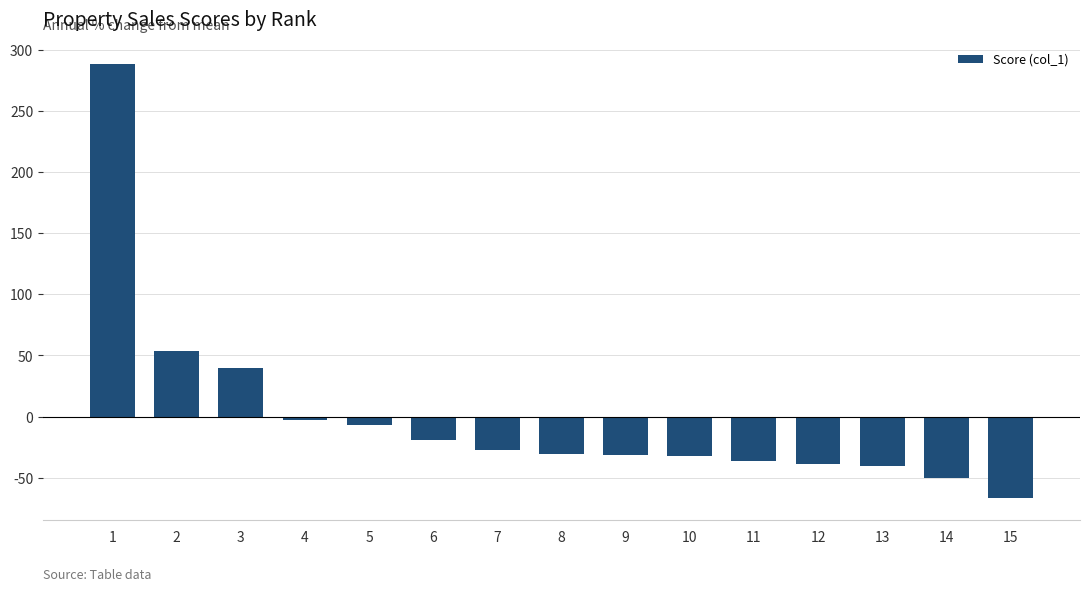

What is the value of the 1st bar from the left?

288.4